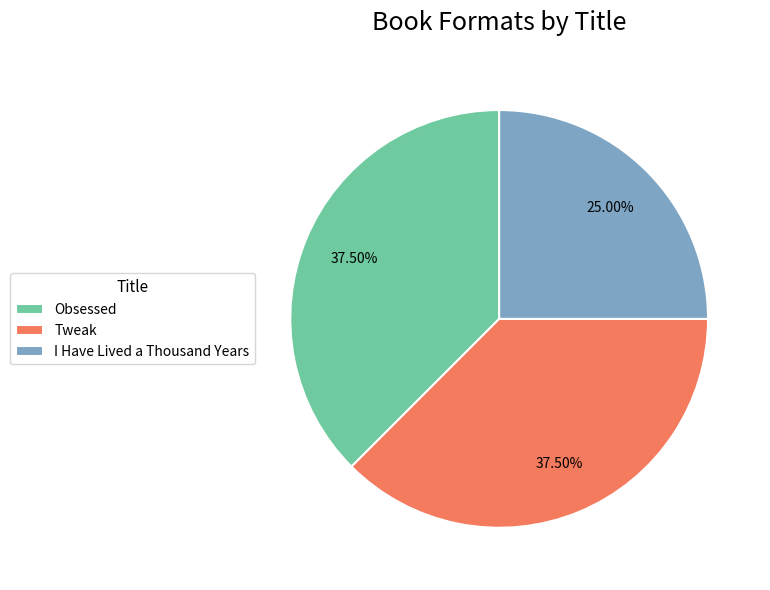

To the nearest percent, what is the average slice percentage?

33%